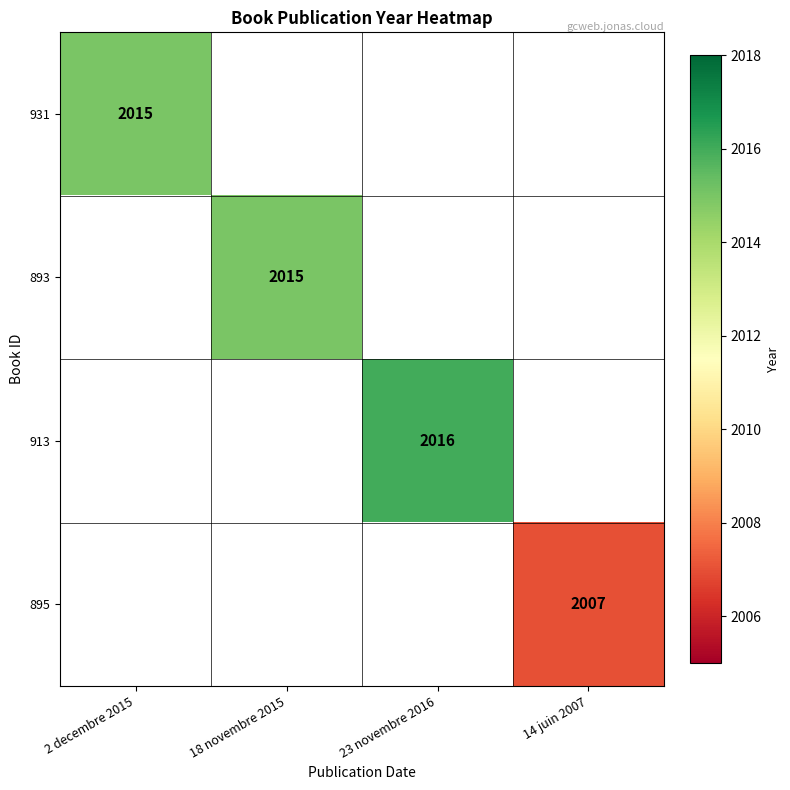

At how many categories does at least one series exceed 2011?

3